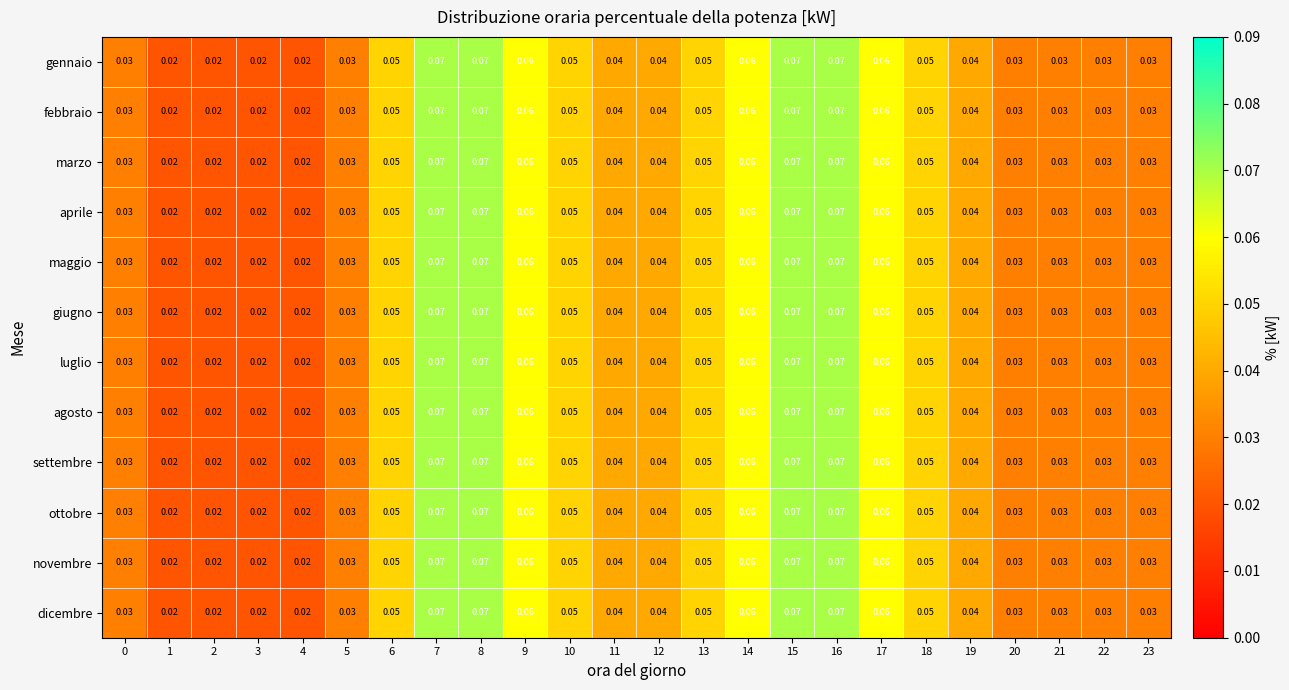

Is the value of agosto at 3 greater than the value of gennaio at 13?

No